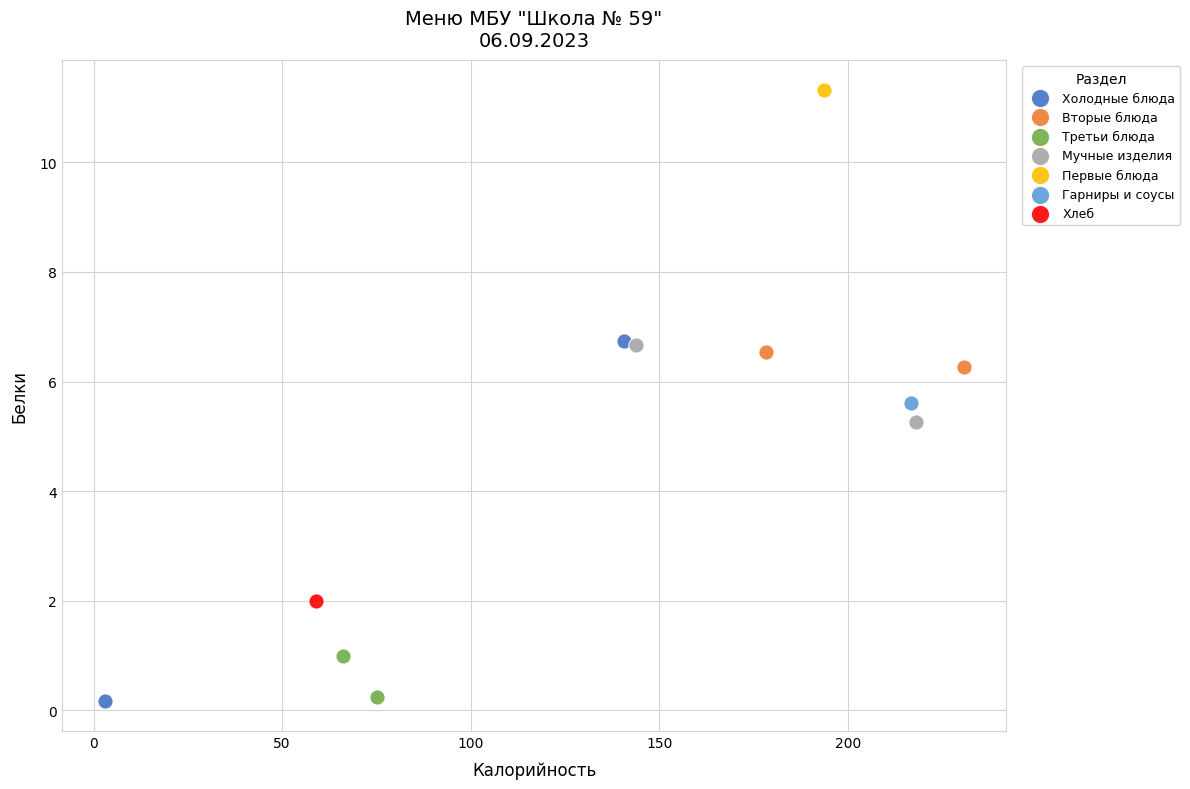

What are all the series names shown in the legend?

Холодные блюда, Вторые блюда, Третьи блюда, Мучные изделия, Первые блюда, Гарниры и соусы, Хлеб